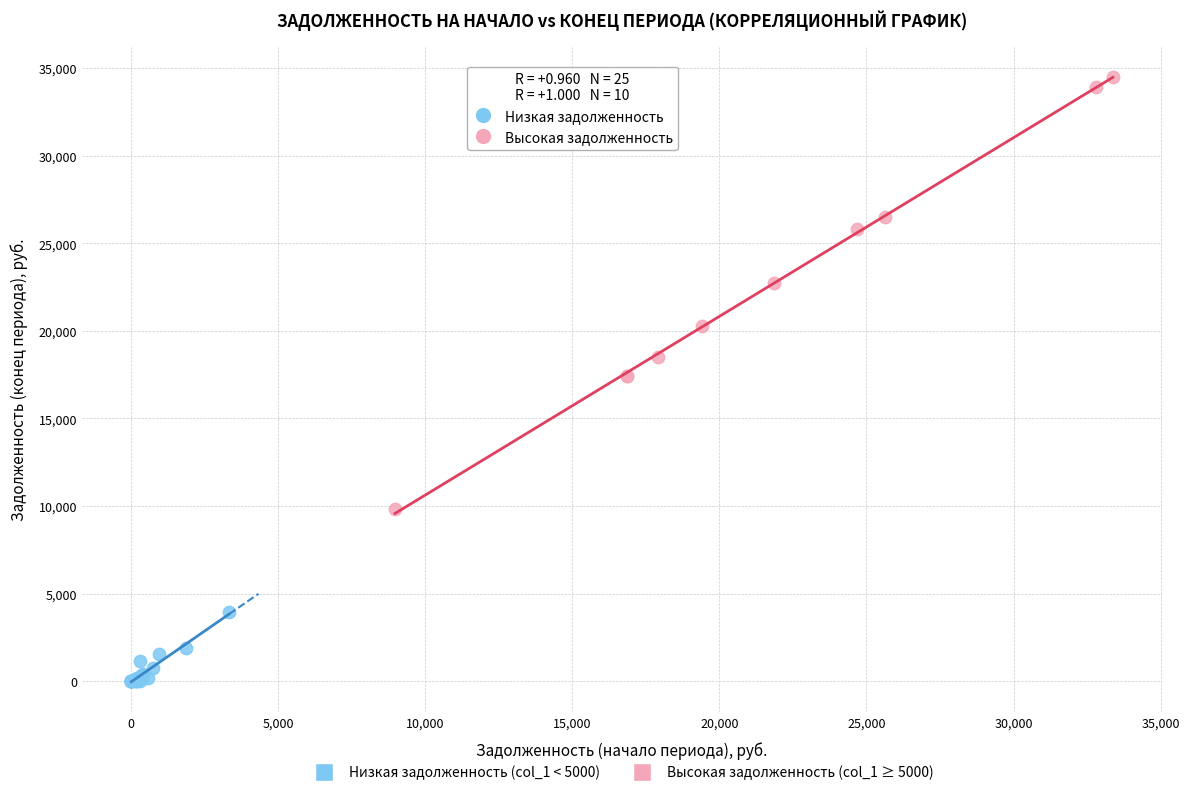

Which series reaches the maximum Y coordinate?

Высокая задолженность (col_1 ≥ 5000)